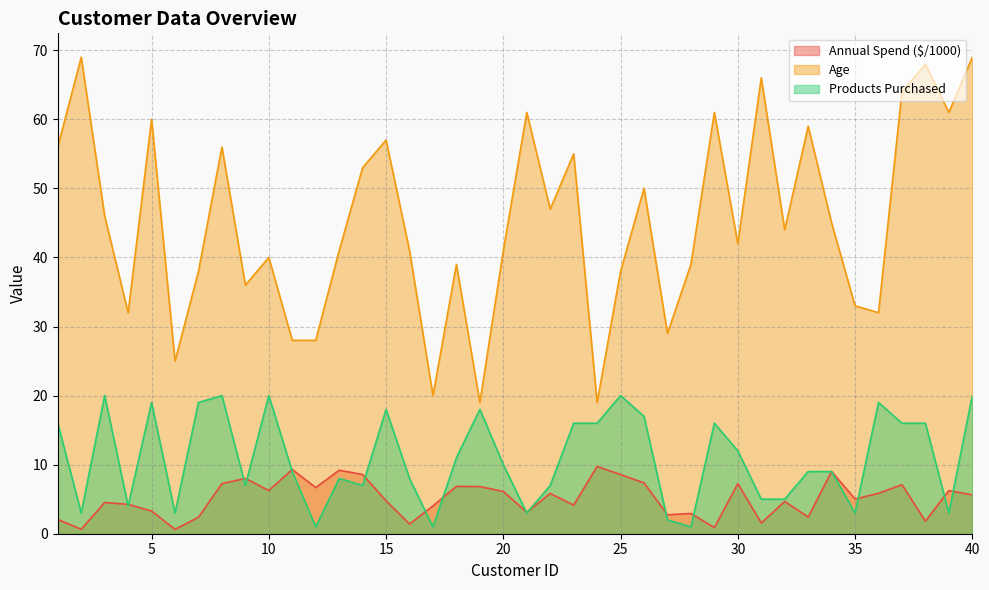

True or false: Annual Spend ($) has a value of 1.4 at 29.

False